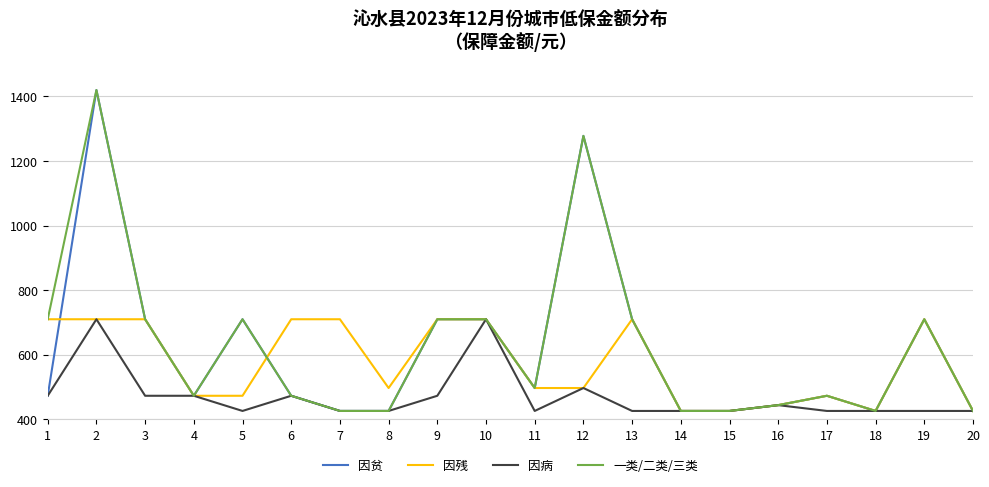

What is the total value across all series at 7?

1988